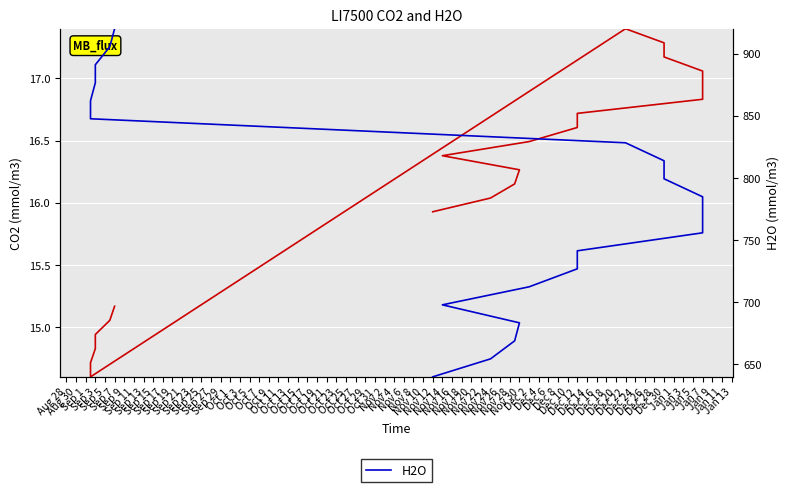

What is the difference between the maximum and second lowest values in the CO2 series?

2.7